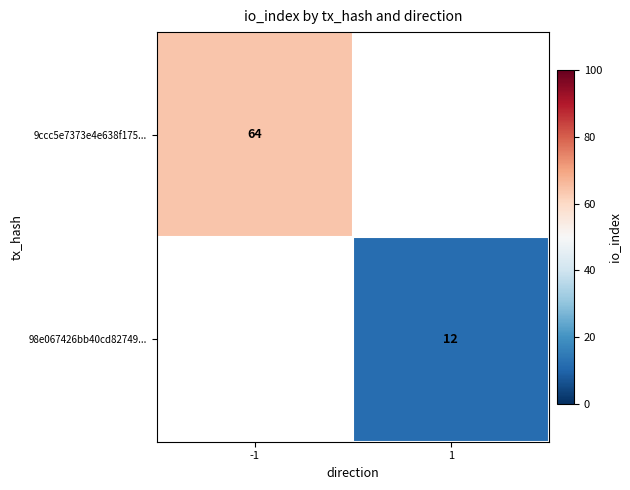

Which category has the highest value in the 98e067426bb40cd82749... series?

-1